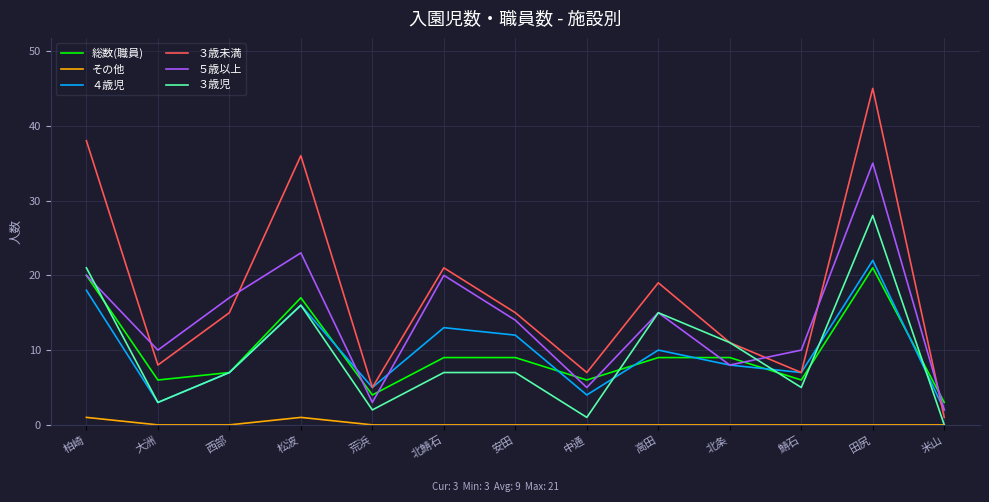

Reading left to right, extract all data points from this chart.

総数(職員): 20	6	7	17	4	9	9	6	9	9	6	21	3
その他: 1	0	0	1	0	0	0	0	0	0	0	0	0
４歳児: 18	3	7	16	5	13	12	4	10	8	7	22	2
３歳未満: 38	8	15	36	5	21	15	7	19	11	7	45	1
５歳以上: 20	10	17	23	3	20	14	5	15	8	10	35	2
３歳児: 21	3	7	16	2	7	7	1	15	11	5	28	0